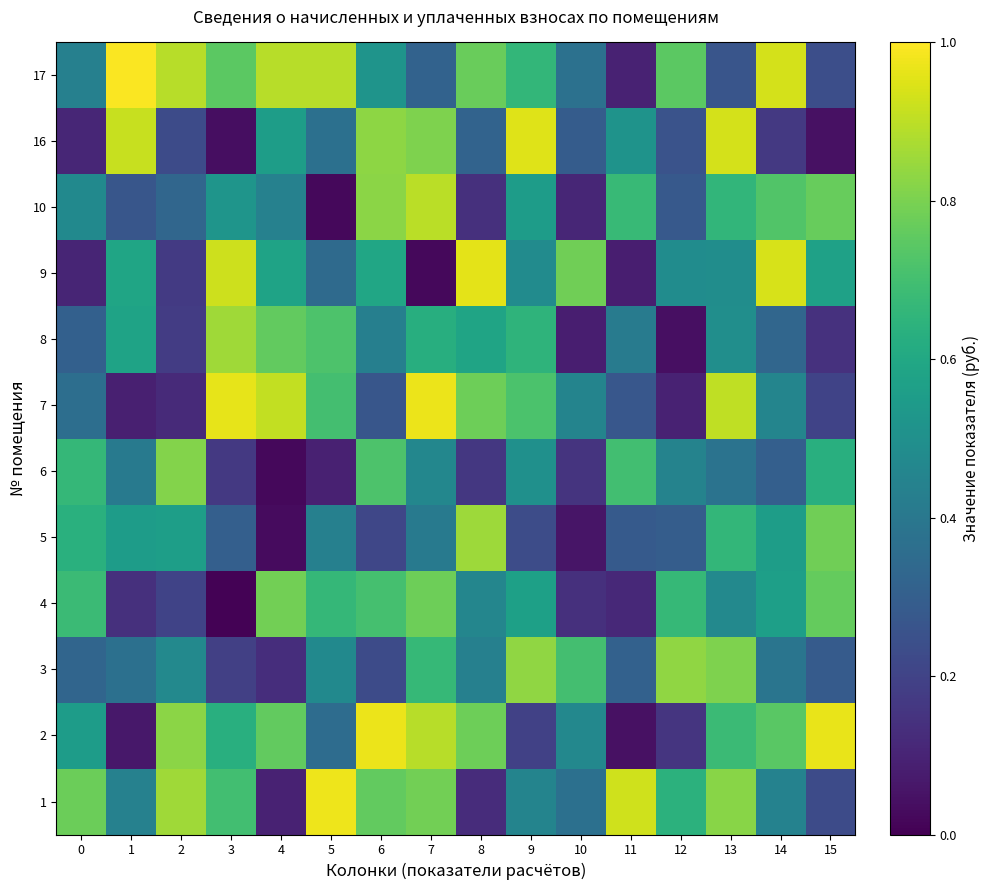

How many series are shown in this chart?

12